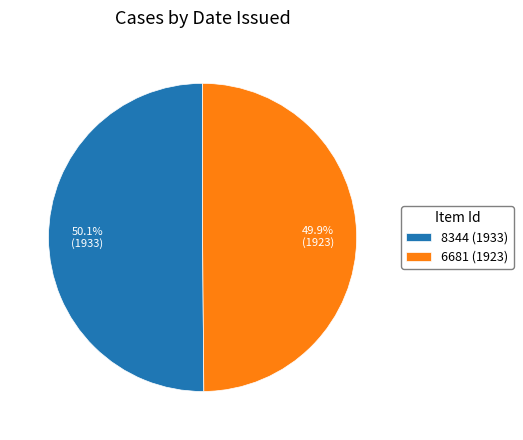

What portion of the pie excludes 6681 (1923)?

50.1%